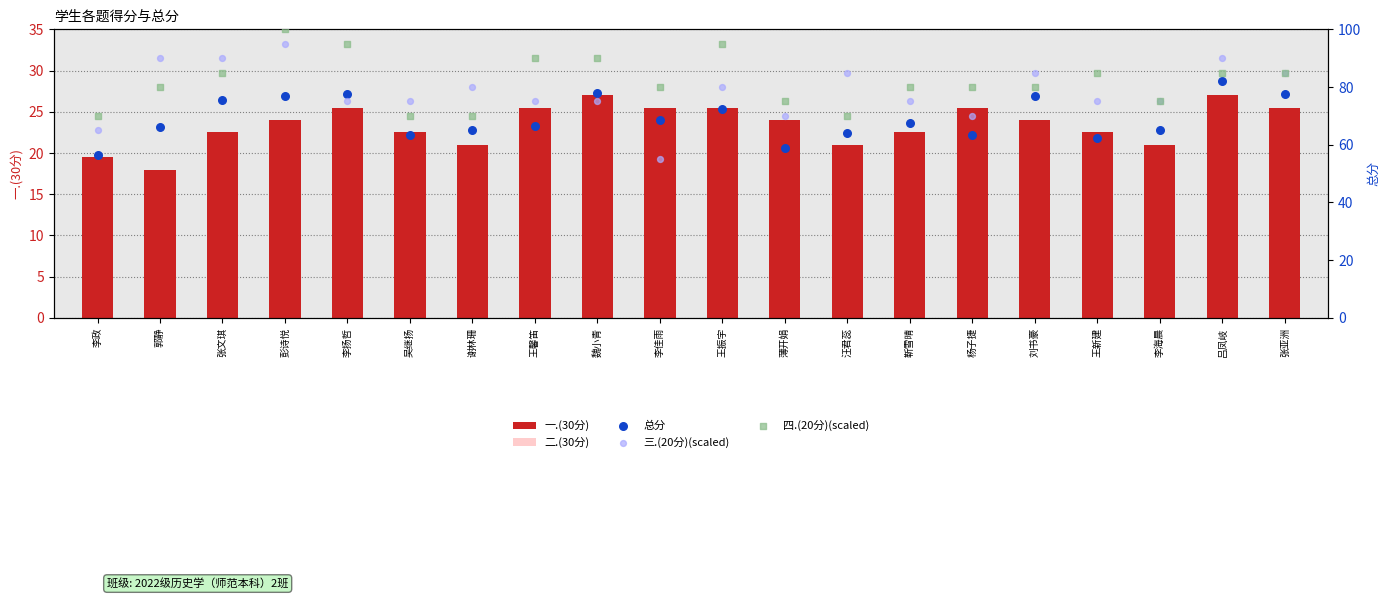

Which series has the largest total across all categories?

四.(20分)(scaled)